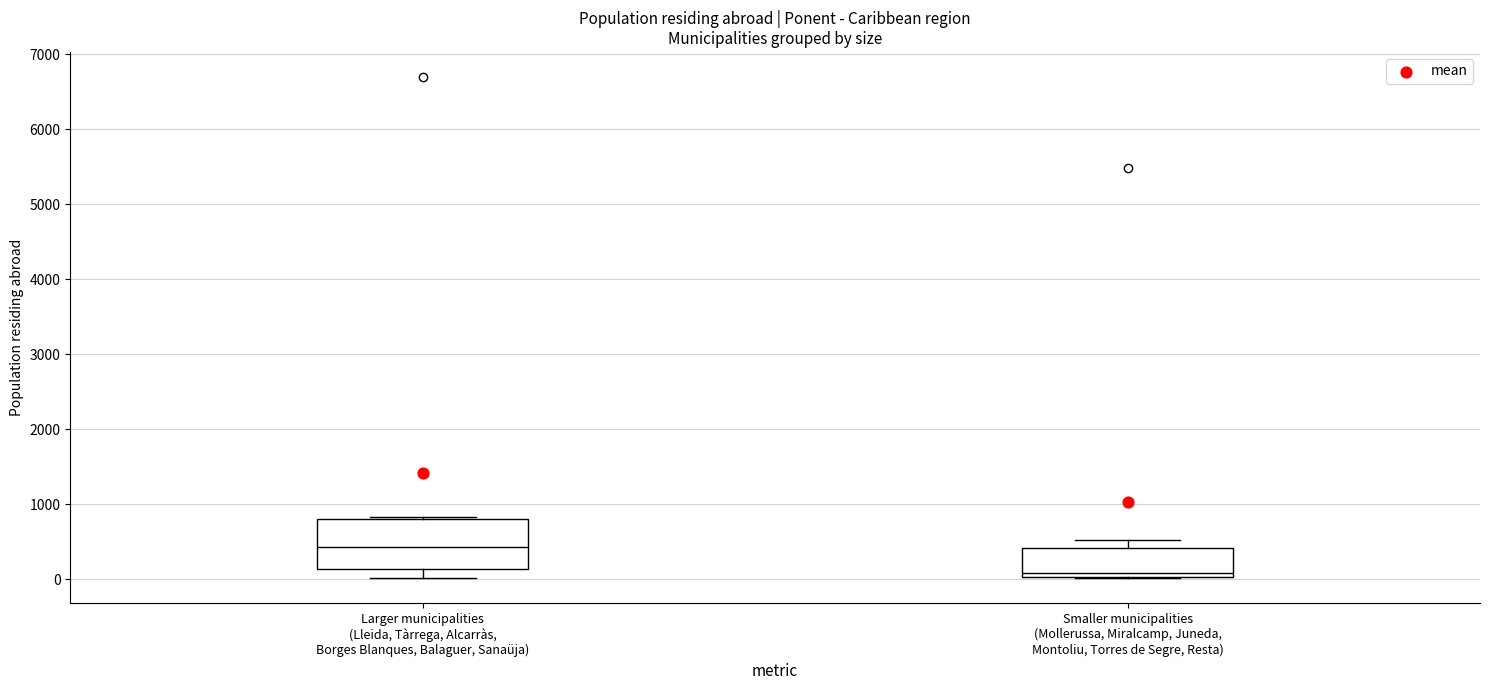

Where does the median line of the box for Smaller municipalities (Mollerussa, Miralcamp, Juneda, Montoliu, Torres de Segre, Resta) sit on the y-axis? The values are not printed on the chart, so give them approximately, as read against the axis.

100